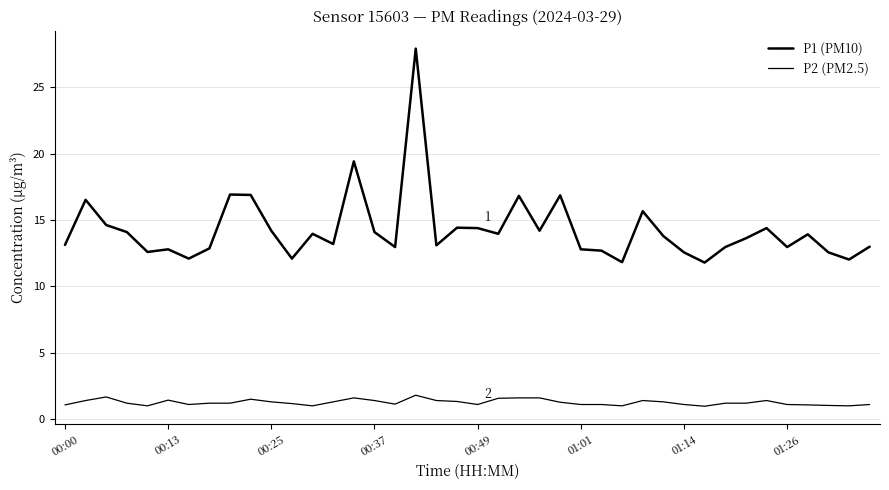

Which series has the largest total across all categories?

P1 (PM10)